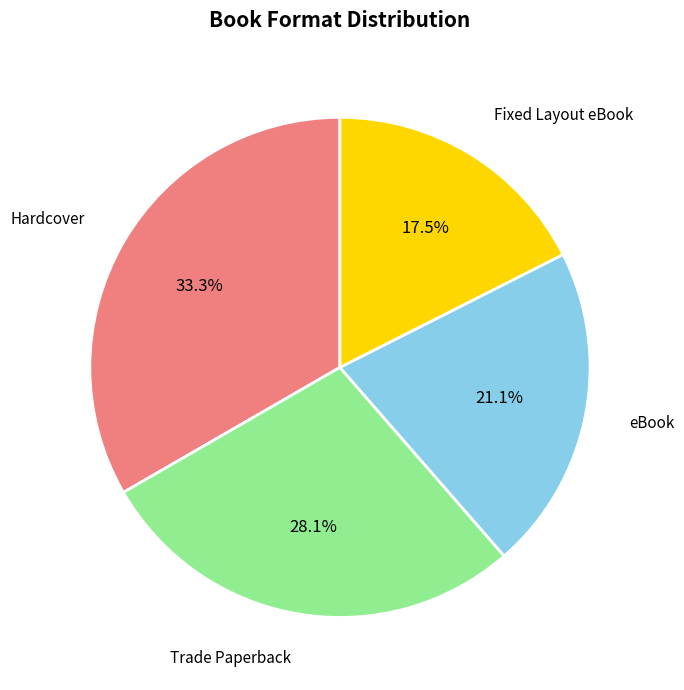

Is there any slice that represents more than half of the pie?

No